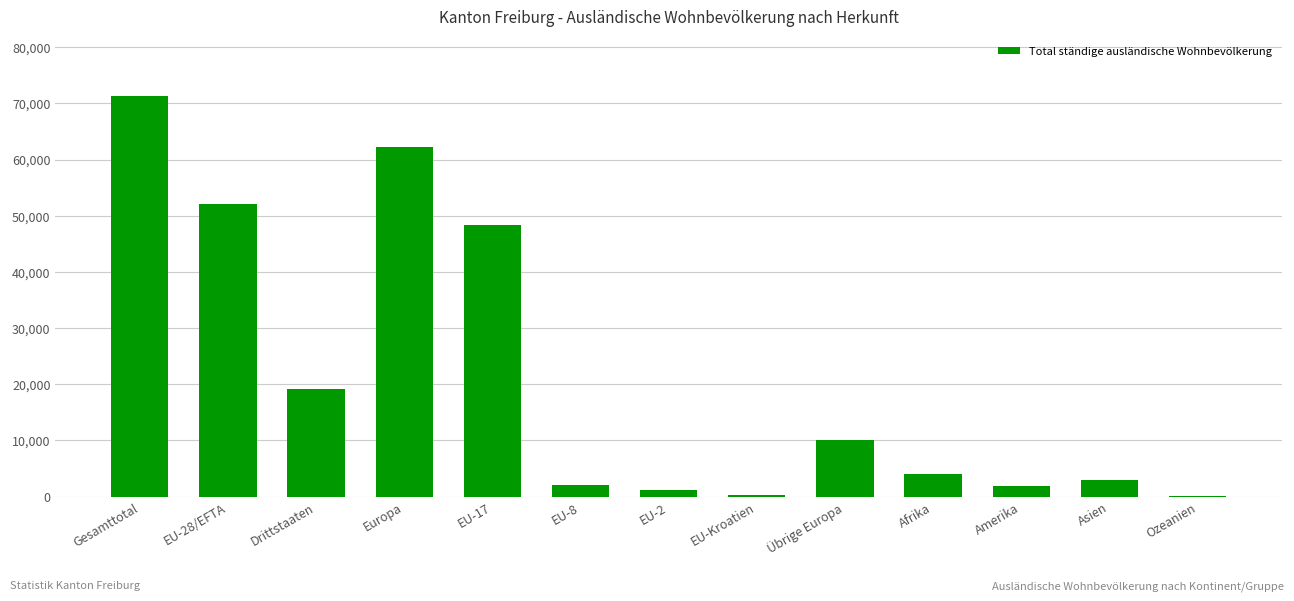

What is the sum of all values?

275787